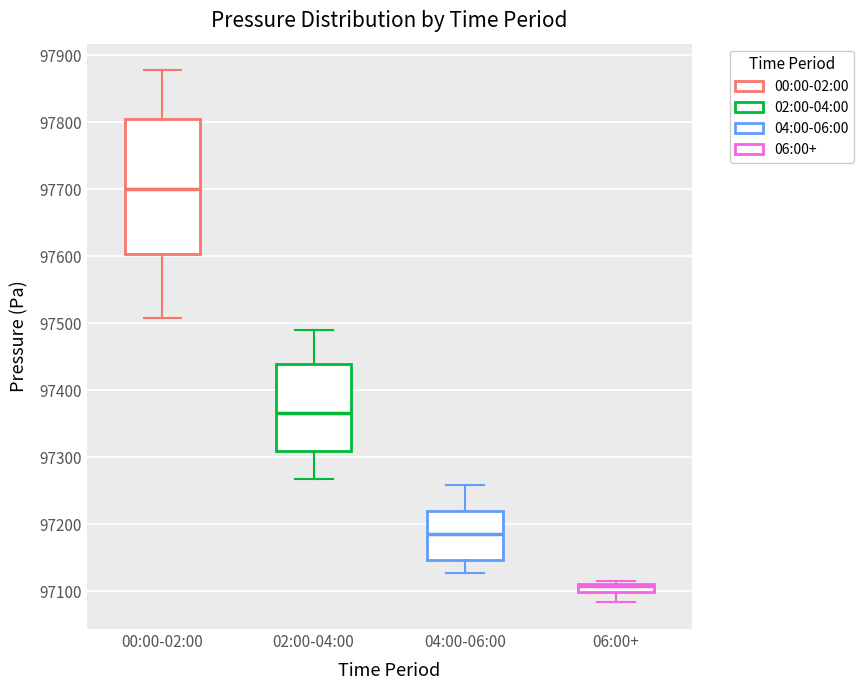

Which box has the lowest median line?

06:00+